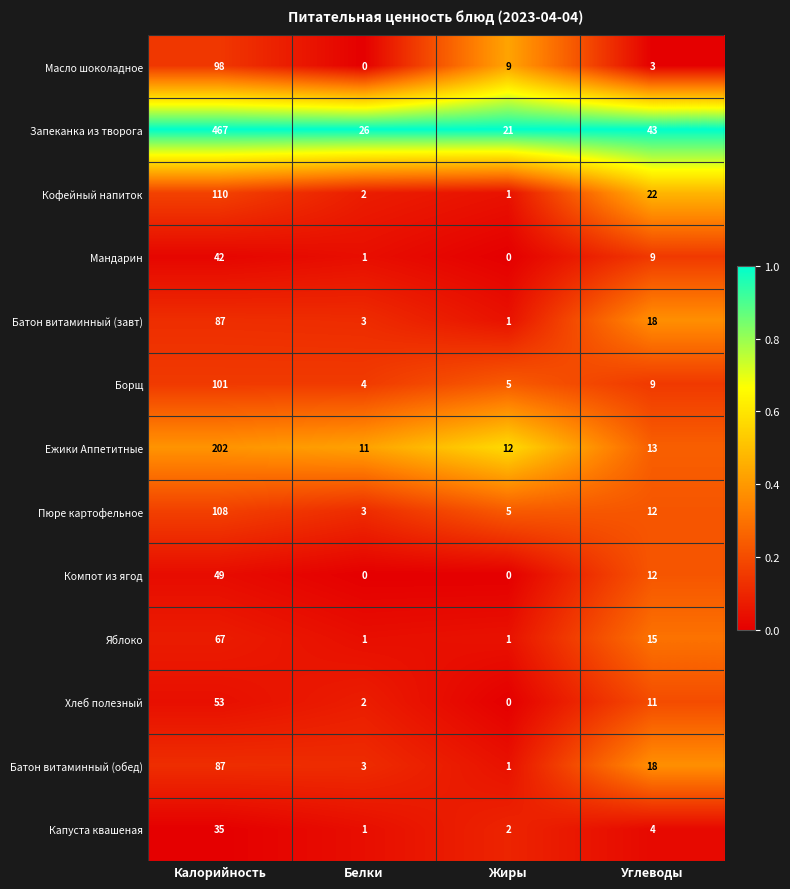

True or false: Пюре картофельное has a value of 177 at Калорийность.

False